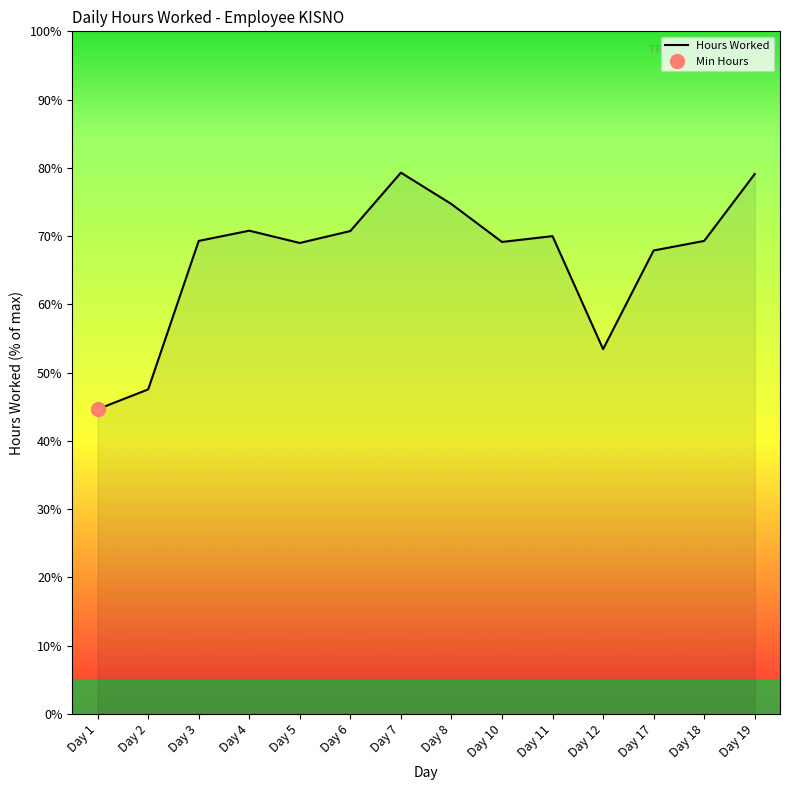

What is the average value?

66.8